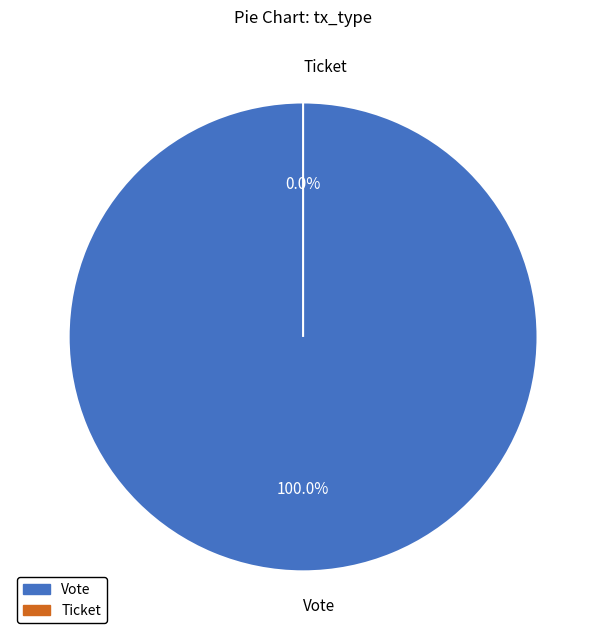

How many segments does this pie chart have?

2